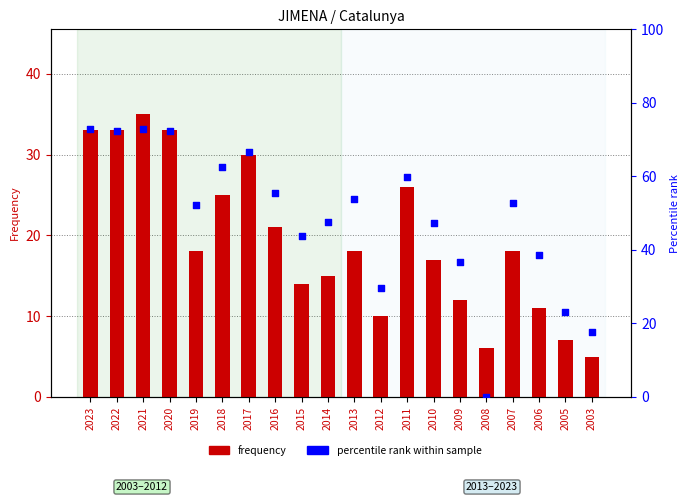

Which series reaches the minimum Y coordinate?

percentile rank within sample